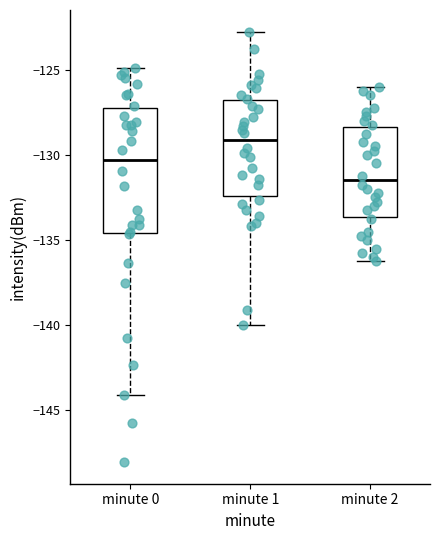

Reading left to right, read every box against the y-axis: the position of its median line, the range the box covers, and the ends of its whiskers. The values are not printed on the chart, so give them approximately, as read against the axis.

minute 0: median -130.5, box -134.5 to -127.5, whiskers -144.0 to -125.0
minute 1: median -129.0, box -132.5 to -127.0, whiskers -140.0 to -123.0
minute 2: median -131.5, box -133.5 to -128.5, whiskers -136.0 to -126.0